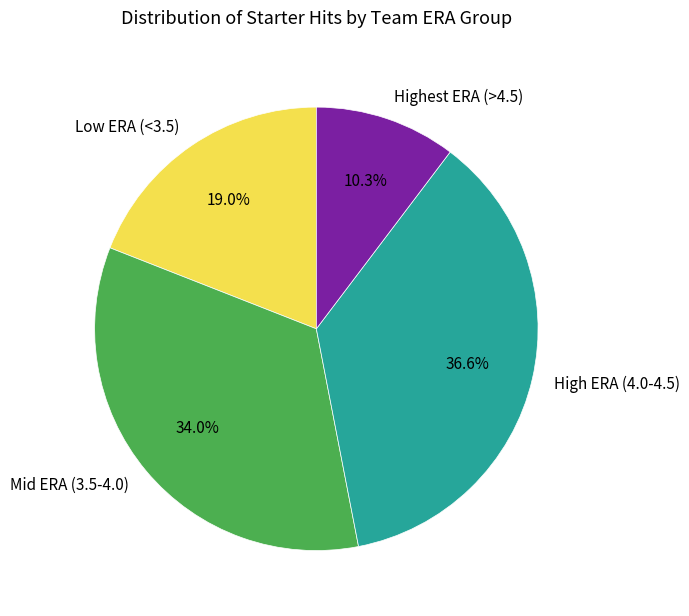

Does any single category account for the majority?

No